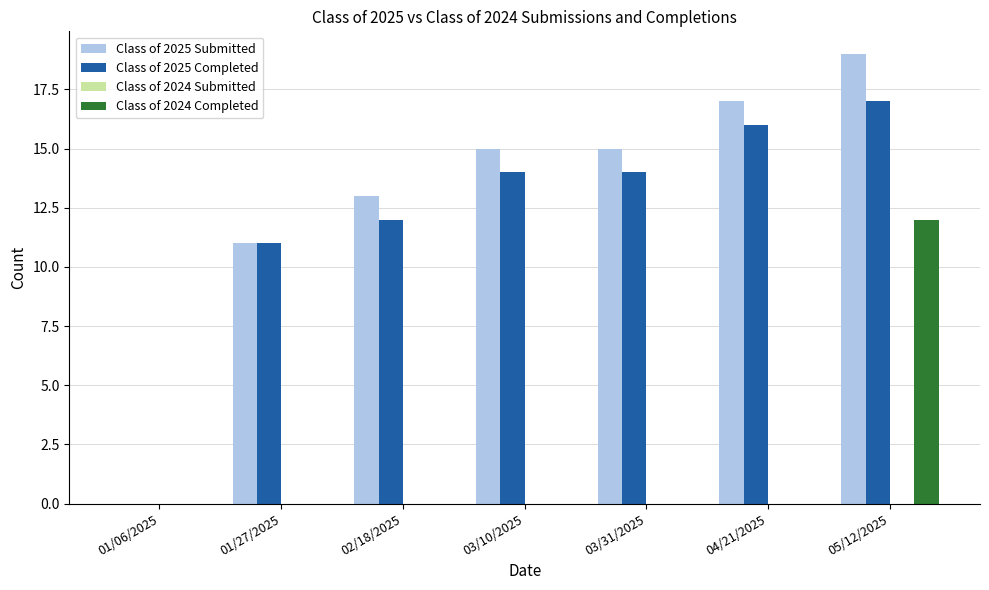

Which category has the highest value in the Class of 2025 Submitted series?

05/12/2025